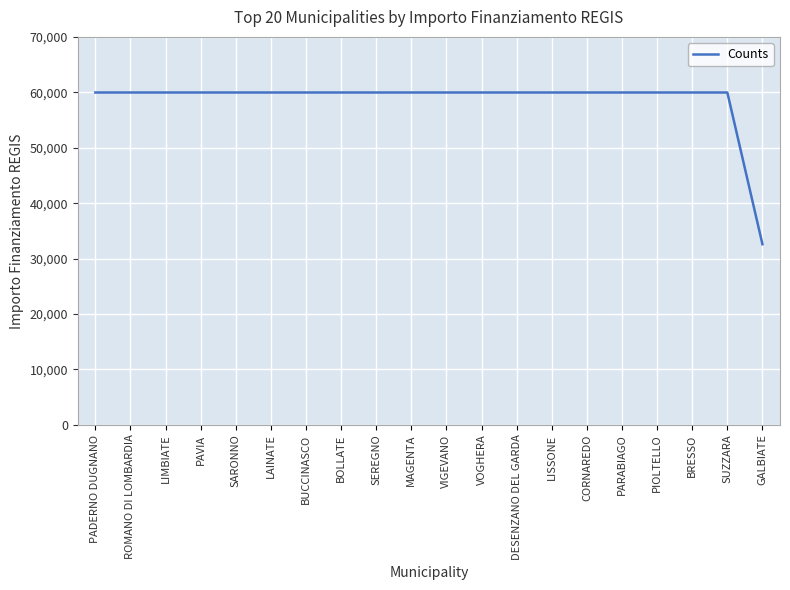

The value at LISSONE is 26347. True or false?

False